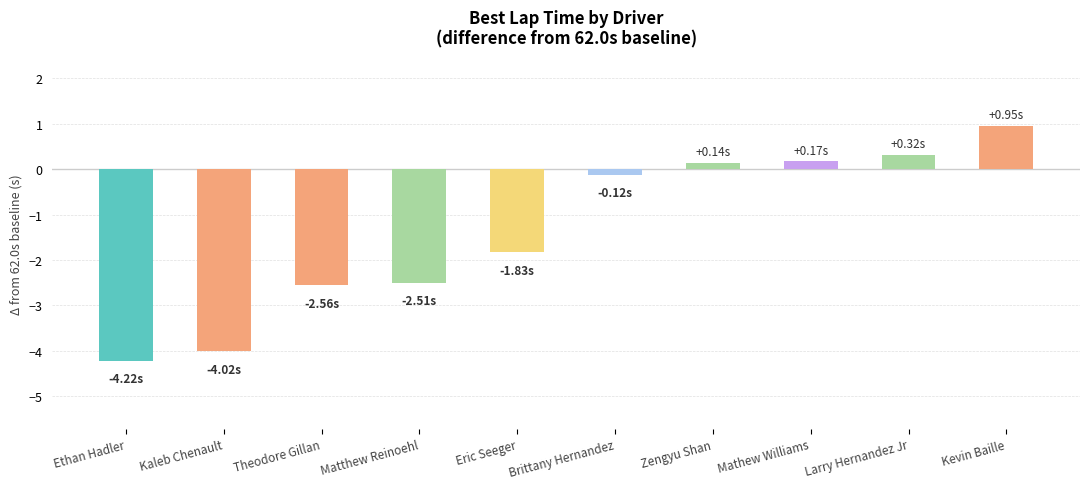

What is the change in value from Matthew Reinoehl to Mathew Williams?

+2.7